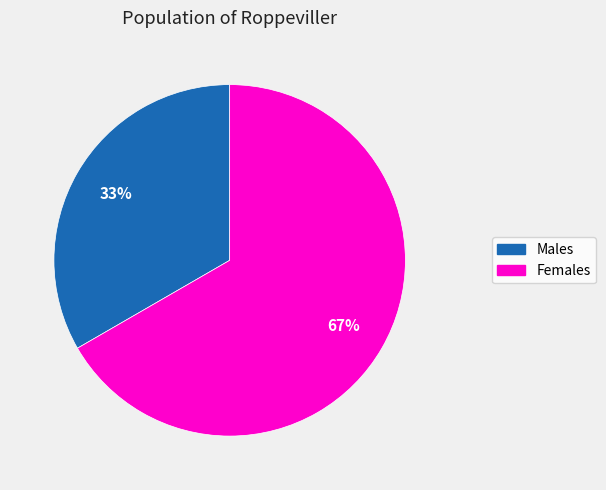

Is there a majority slice in this chart?

Yes